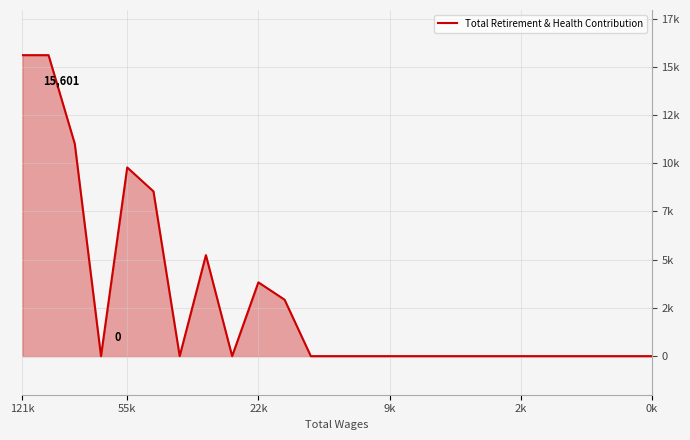

Which category has the highest value across all series?

121k